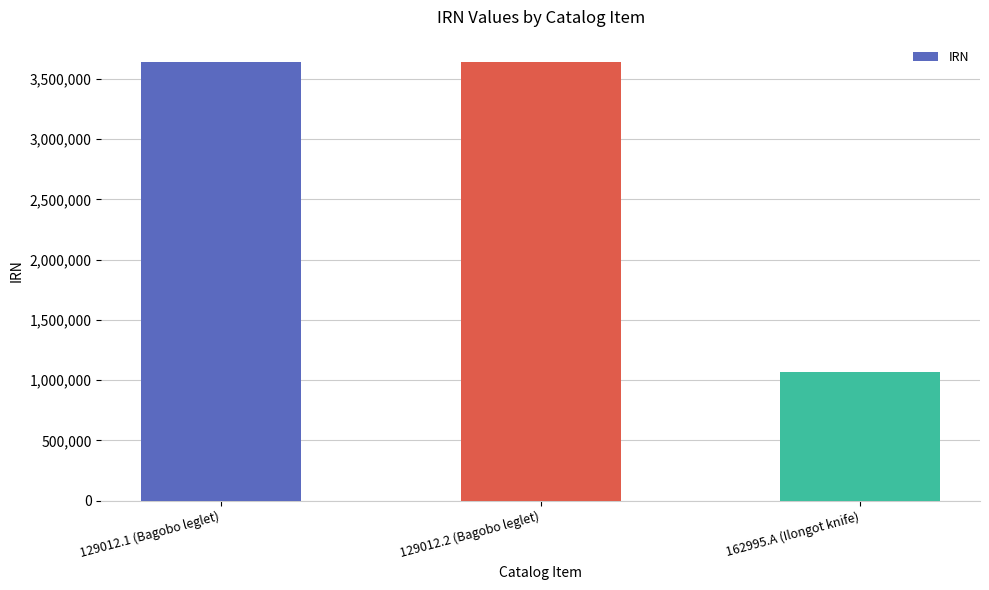

What is the label of the 2nd bar from the left?

129012.2 (Bagobo leglet)